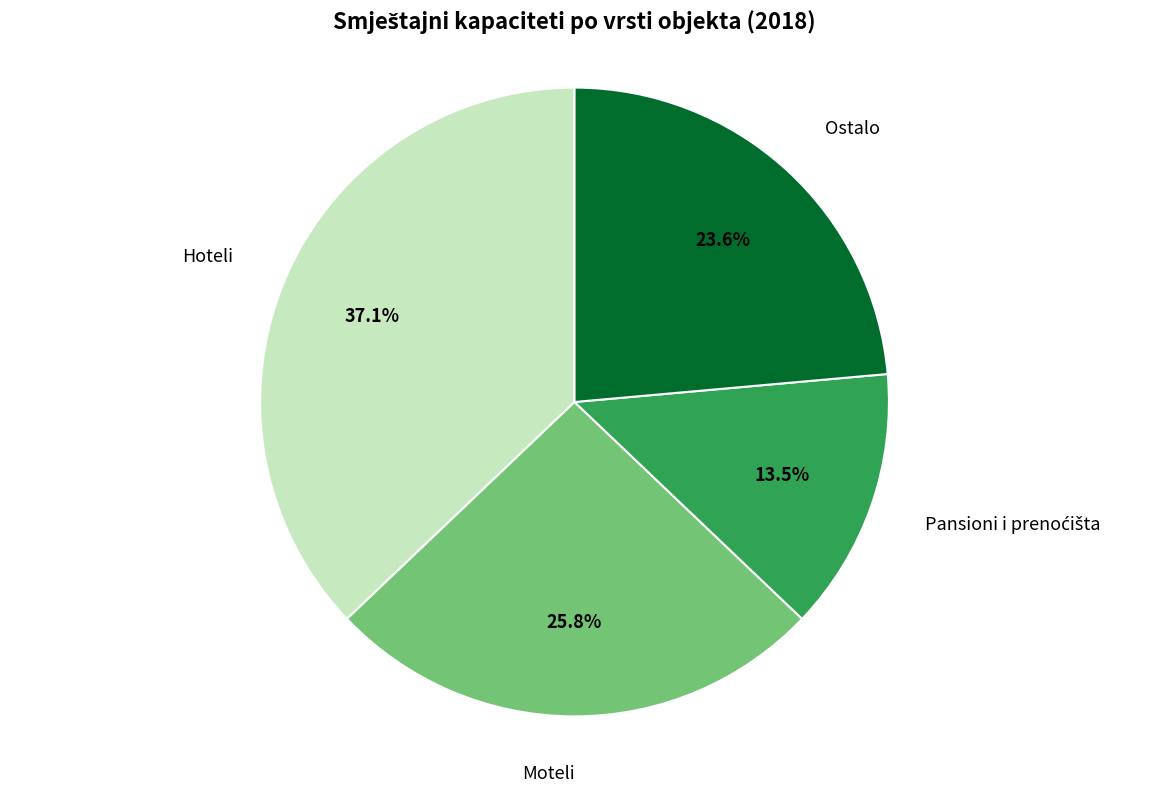

Is there any slice that represents more than half of the pie?

No